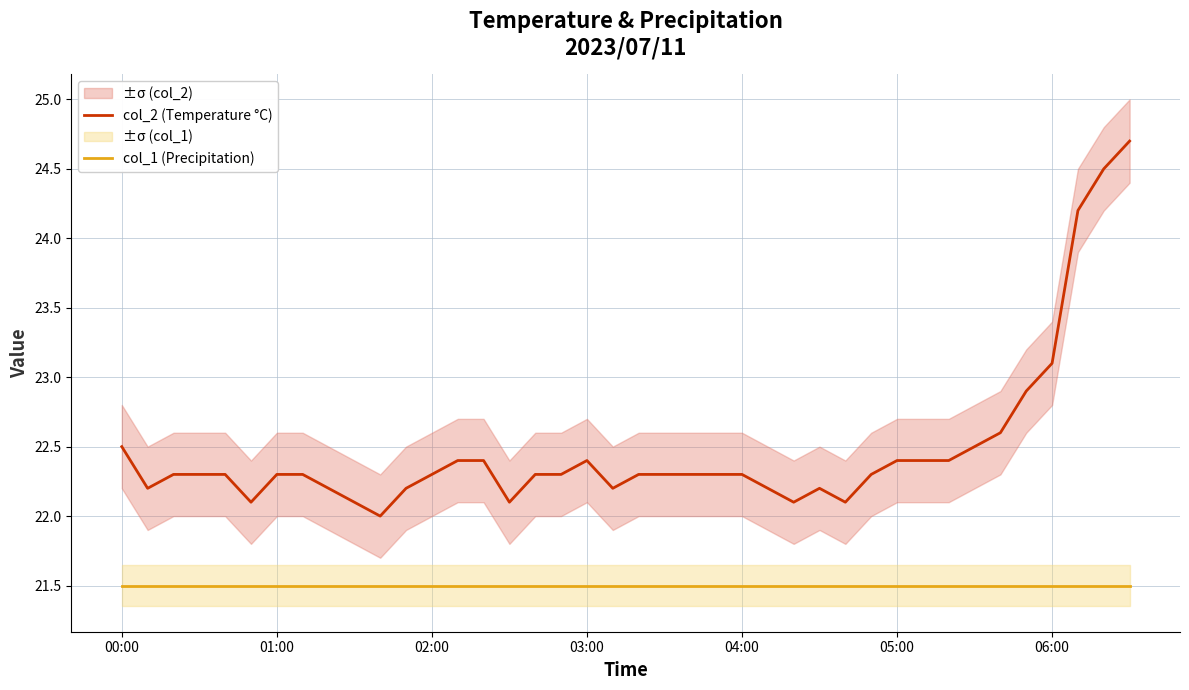

Which category has the highest value in the col_1 (Precipitation) series?

00:00